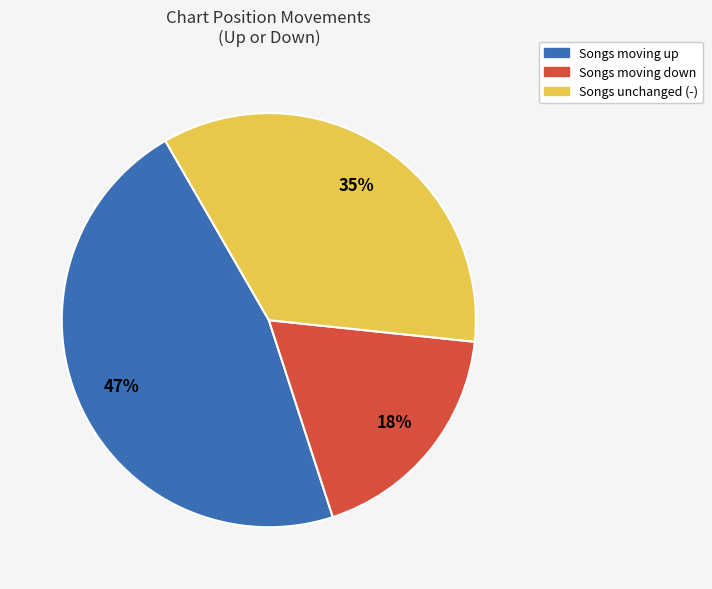

To the nearest percent, what is the average slice percentage?

33%